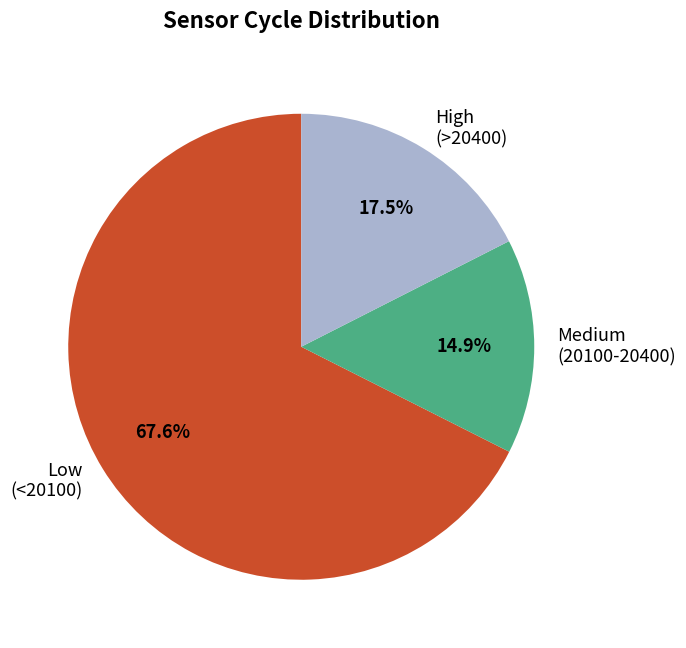

Which slice is the smallest?

Medium (20100-20400)